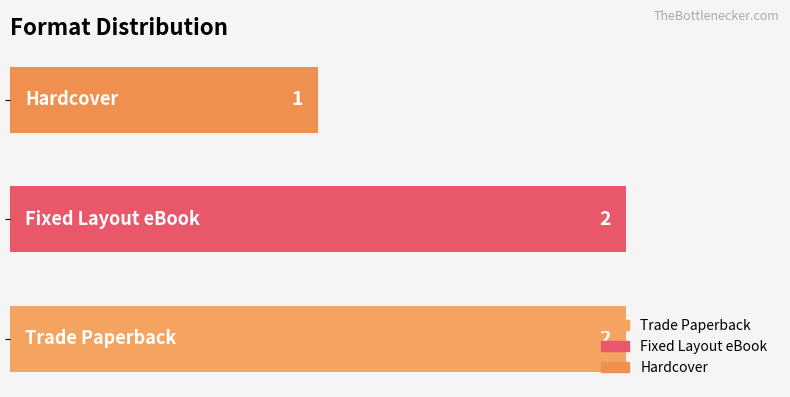

What is the smallest value displayed?

1